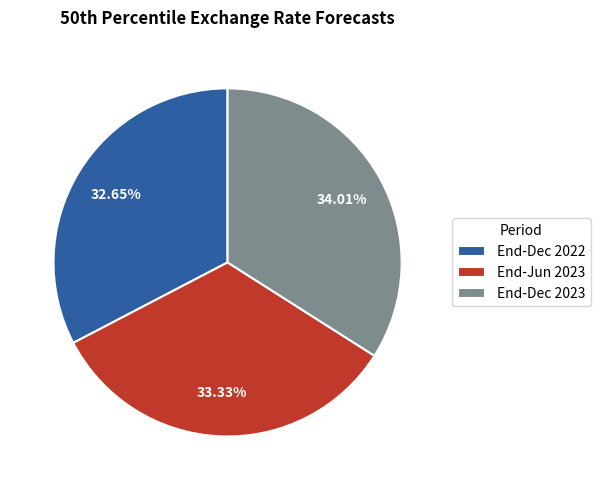

To the nearest percent, what is the difference between the largest and smallest slice percentages?

1%